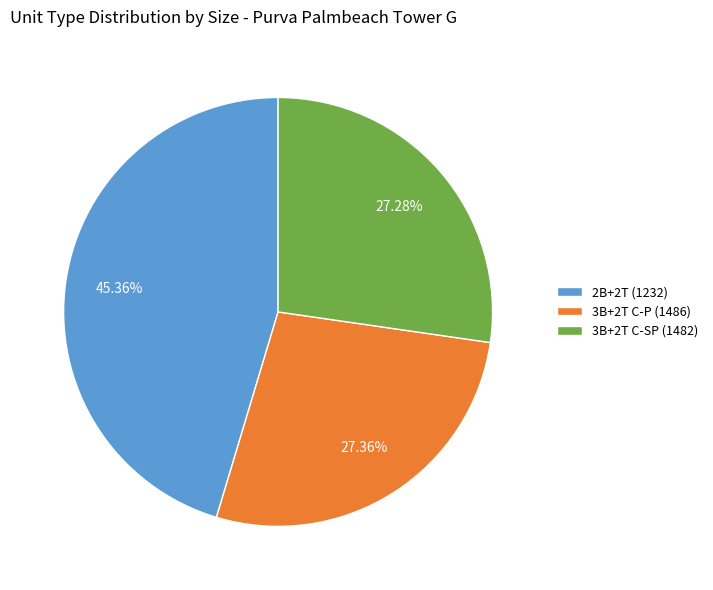

What is the ratio of the value at 3B+2T C-SP (1482) to the value at 3B+2T C-P (1486)?

1.0